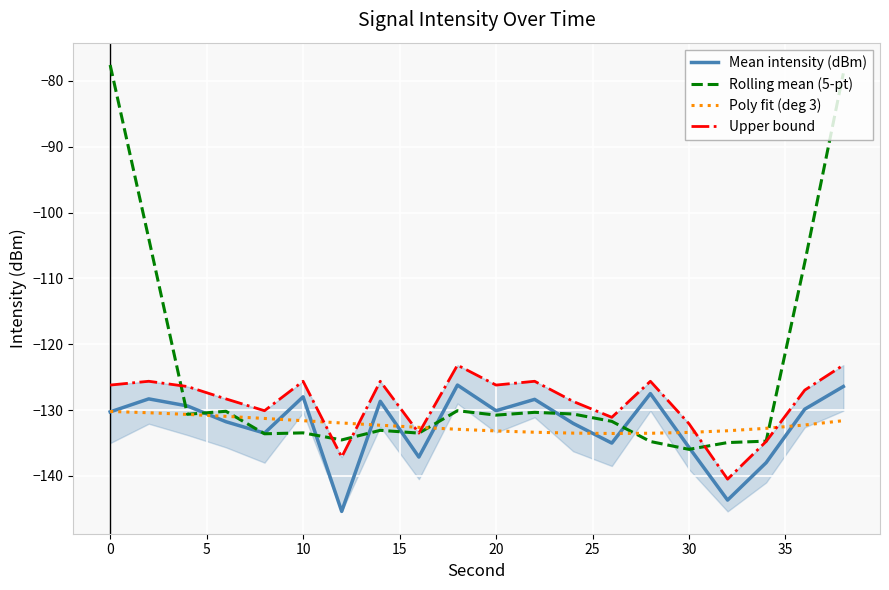

At which label does Rolling mean (5-pt) reach its peak?

0